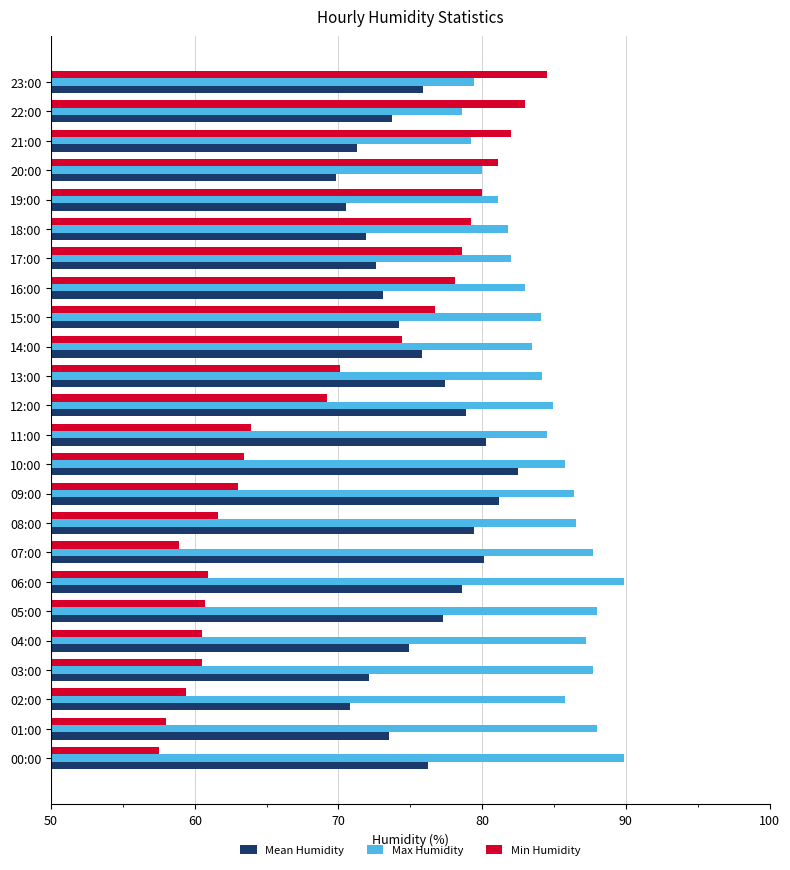

What is the maximum value for Max Humidity?

89.9